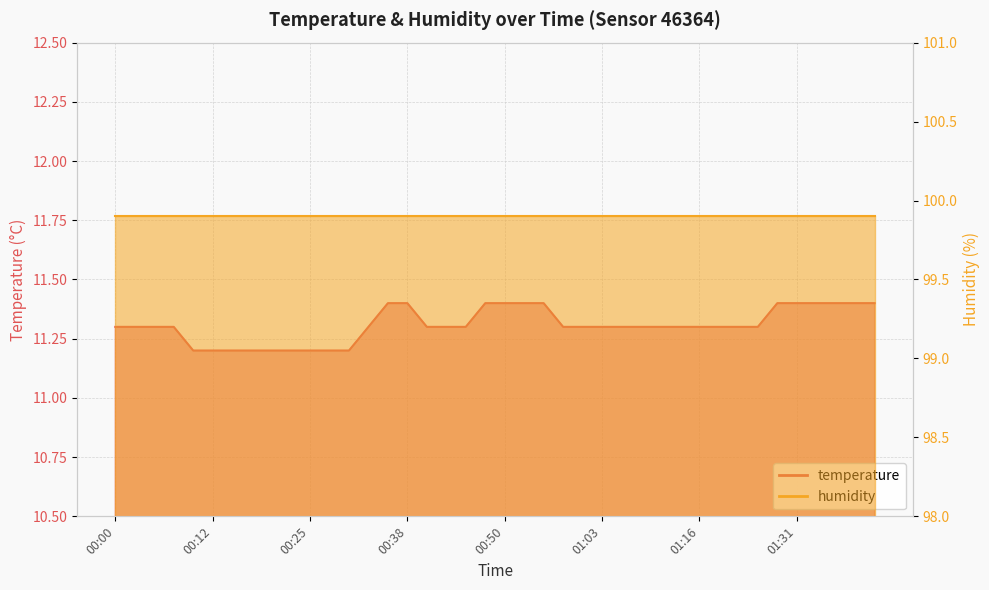

True or false: the data has more than 1 interior local peaks.

False